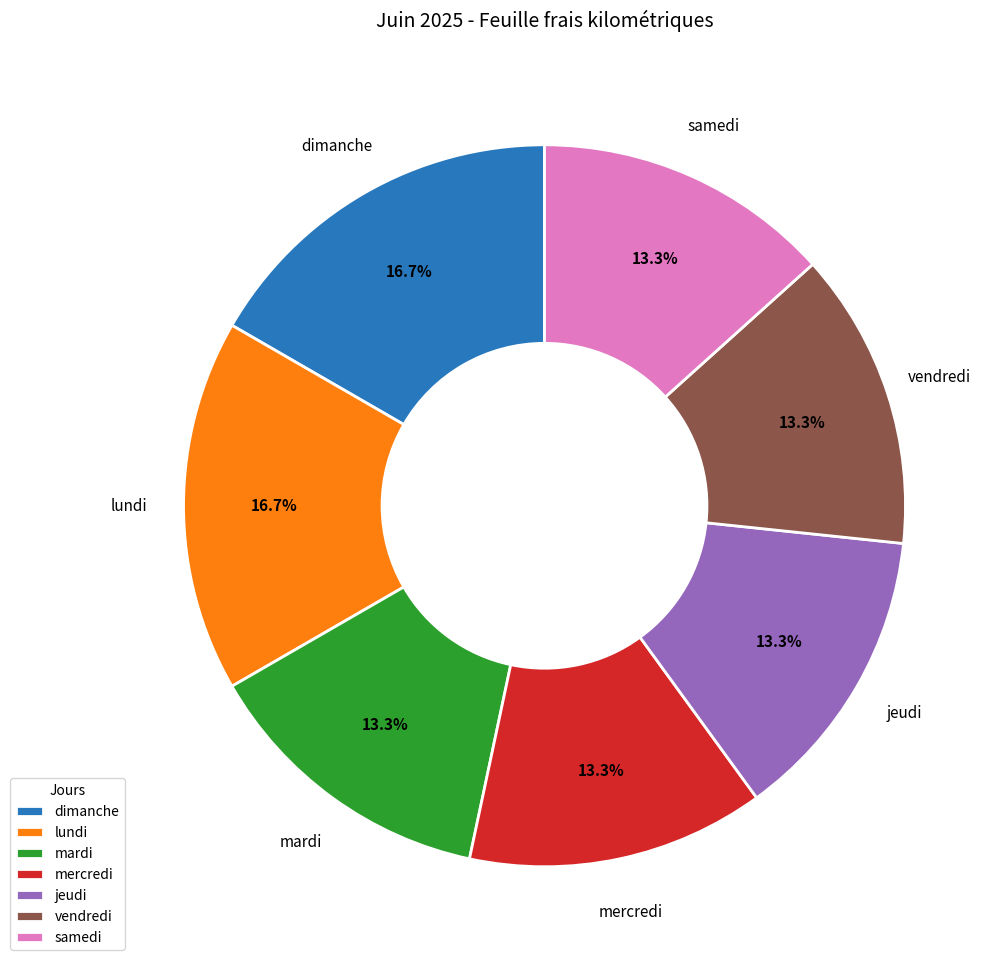

Do samedi and mardi together represent more than half of the pie?

No